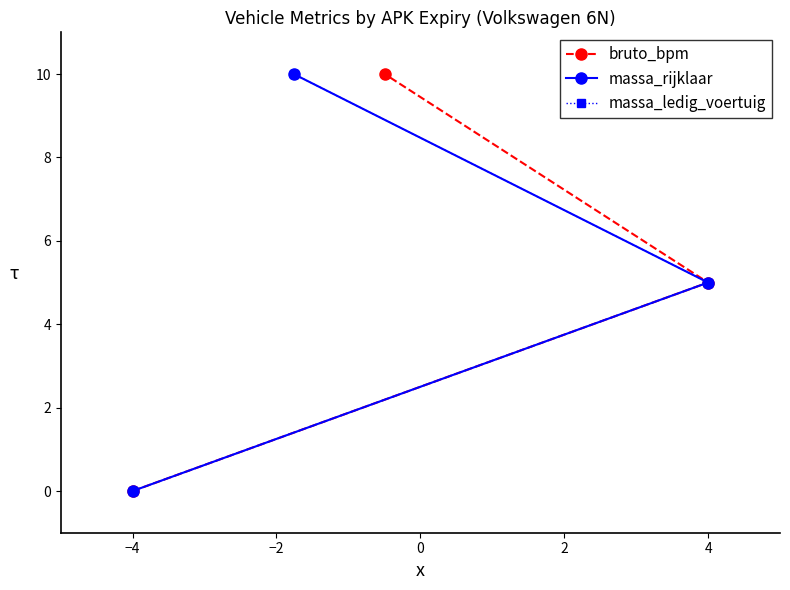

What is the difference between the massa_ledig_voertuig values at −4 and 0?

10